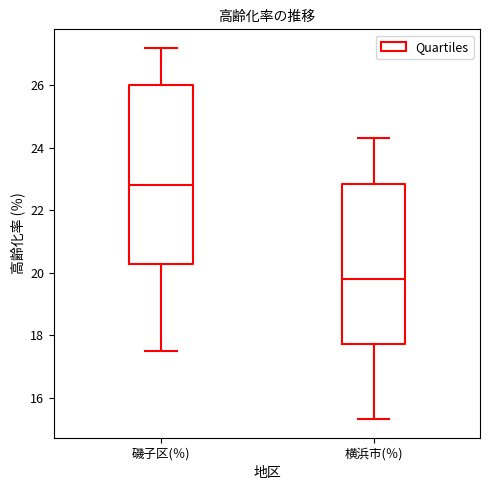

Which box is the tallest, from its lower edge to its upper edge?

磯子区(％)